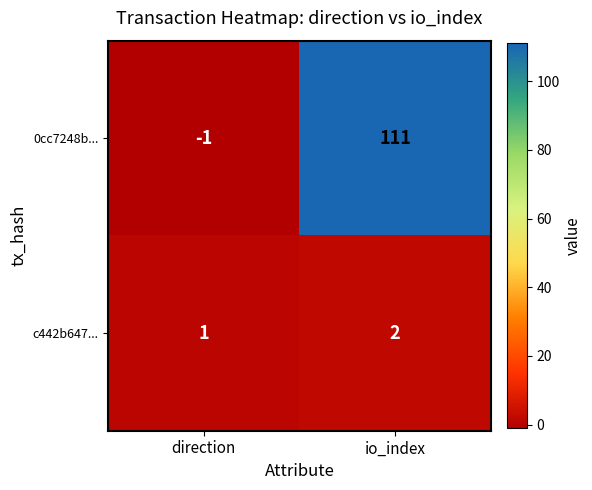

What is the total value across all series at io_index?

113